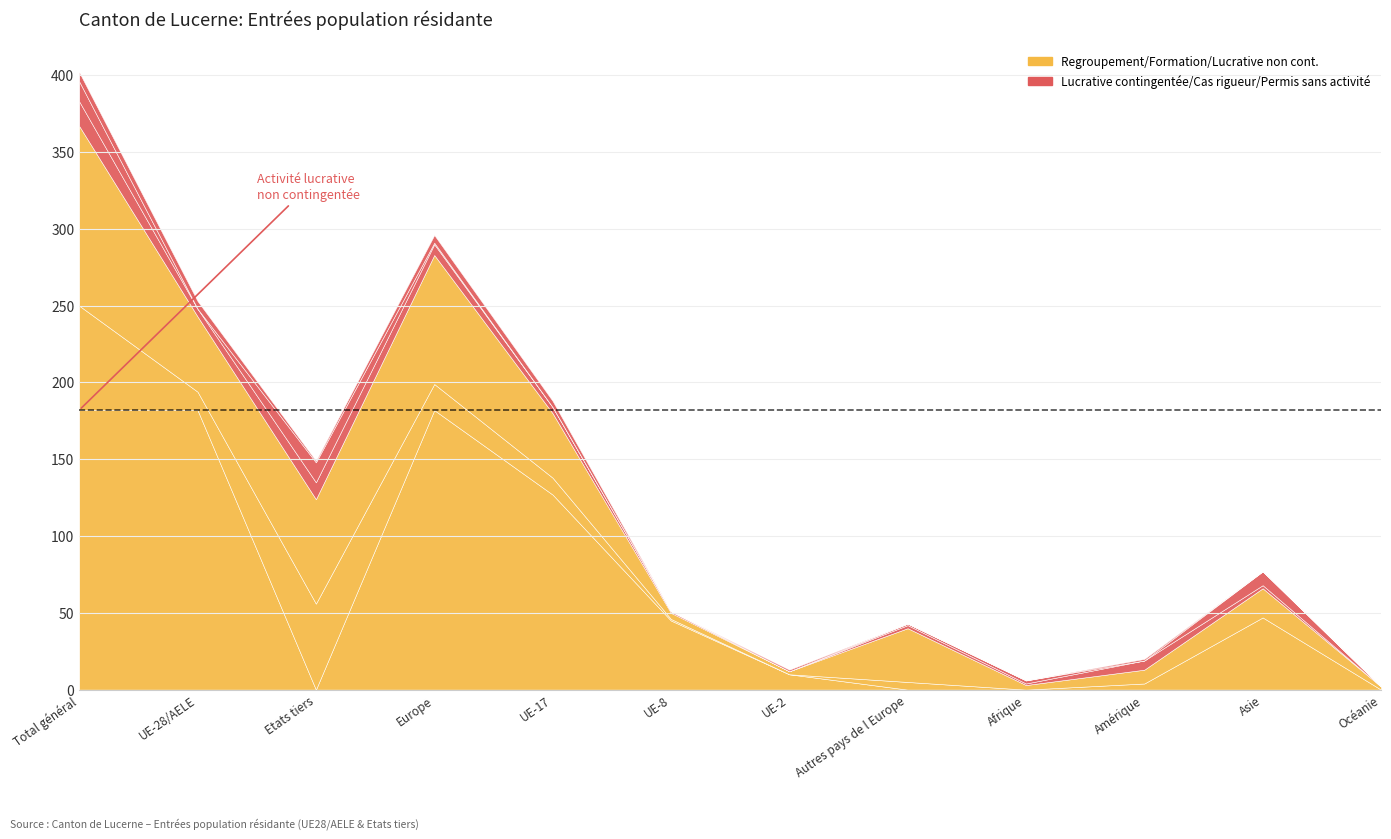

At which category does the chart reach its minimum across all series?

Etats tiers